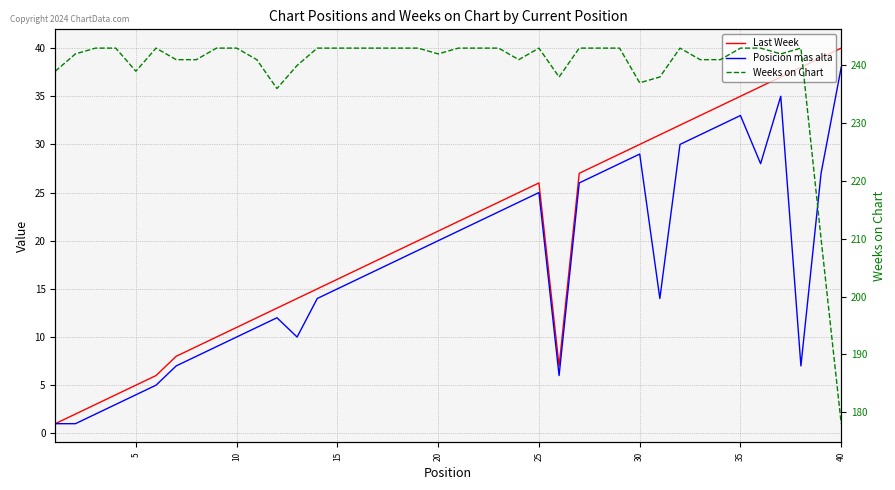

How many interior local valleys does the Posicion mas alta series have?

5